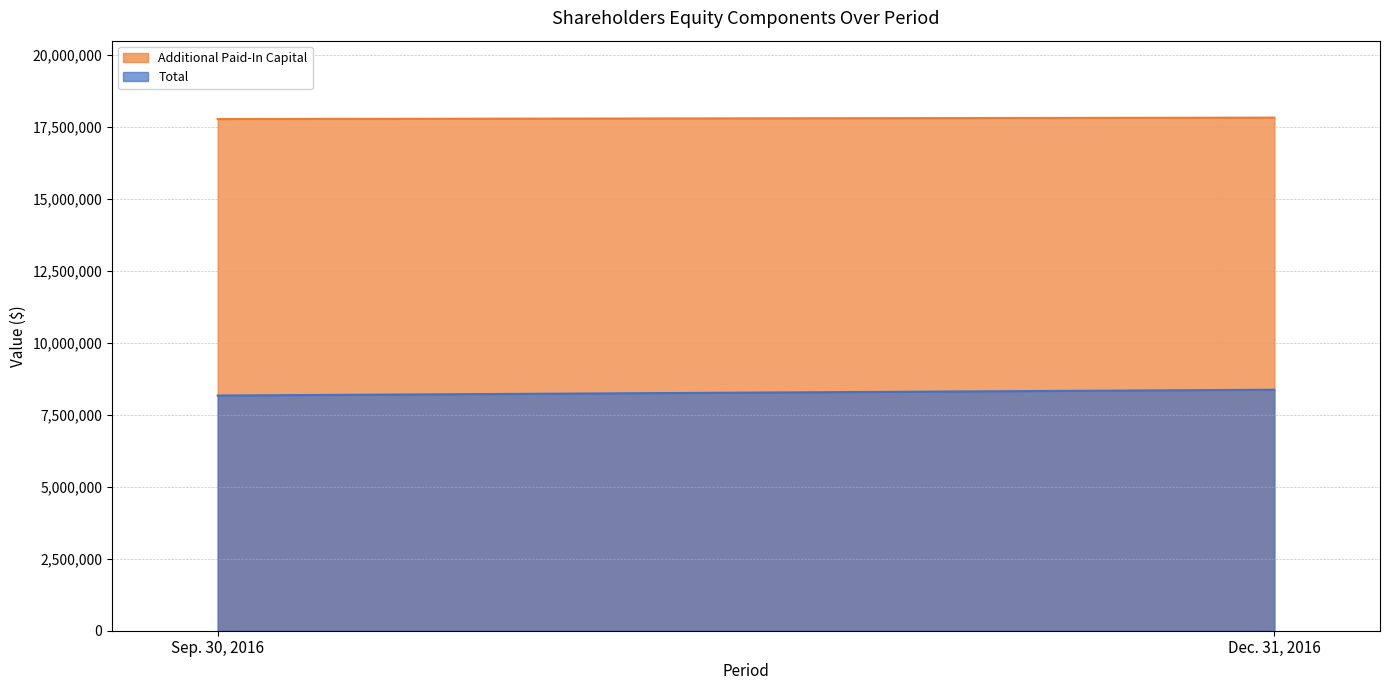

Rank the categories by Total value from lowest to highest.

Sep. 30, 2016, Dec. 31, 2016